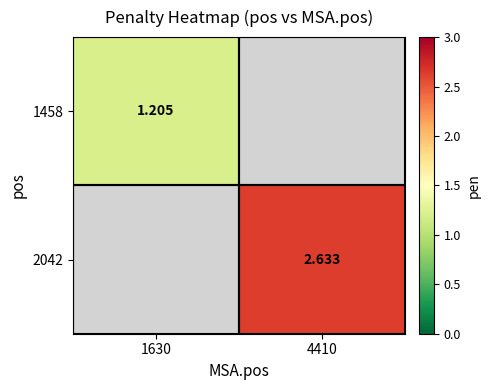

Where does the 2042 series first go above 2?

4410